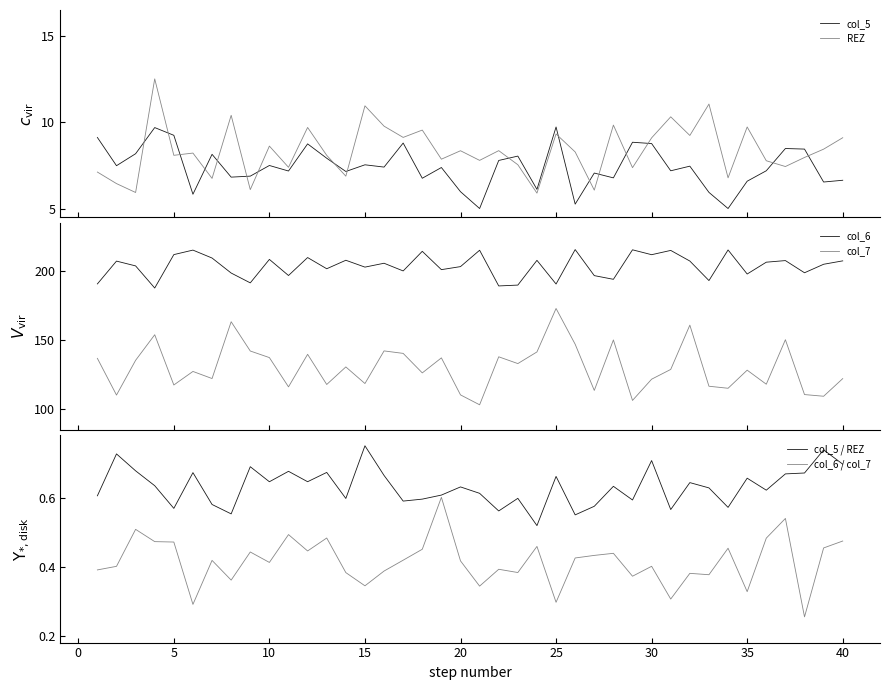

How many interior local valleys does the col_6 series have?

14